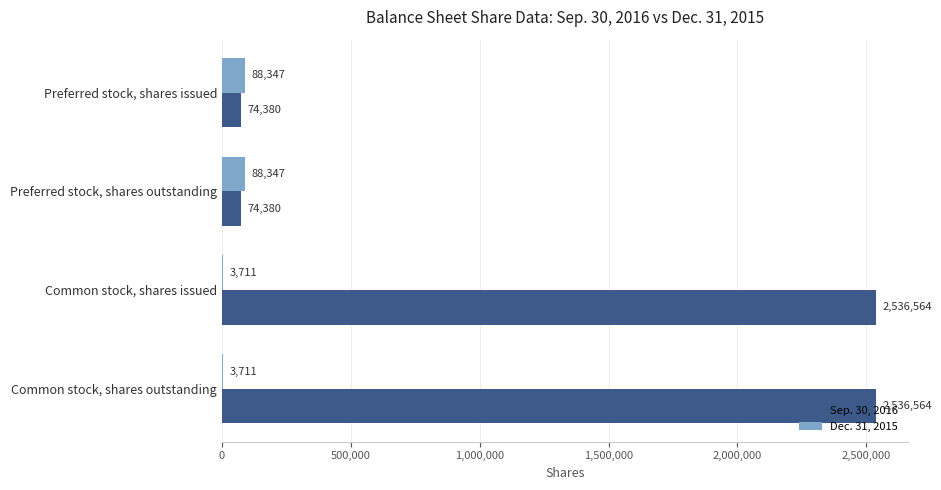

What is the sum of the Dec. 31, 2015 values at Preferred stock, shares issued and Common stock, shares issued?

92058